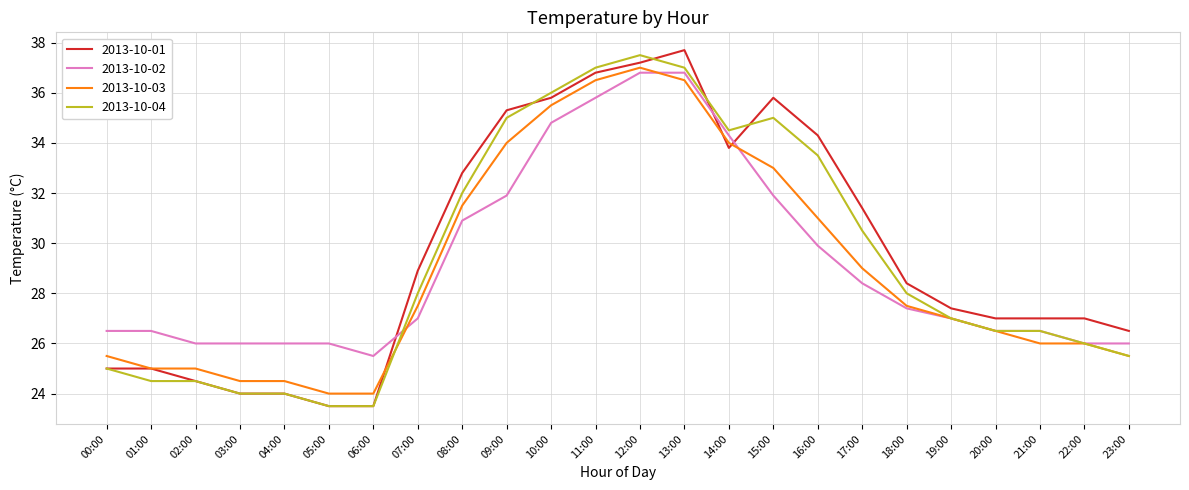

What is the difference between the second highest and second lowest values in the 2013-10-03 series?

12.5